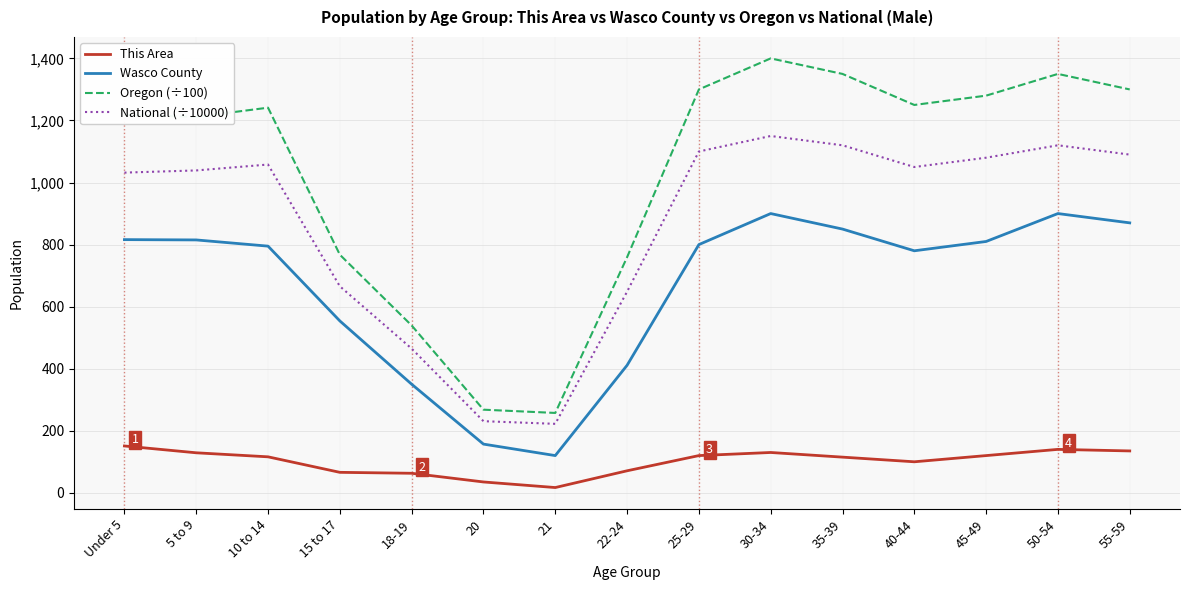

How many series are shown in this chart?

4